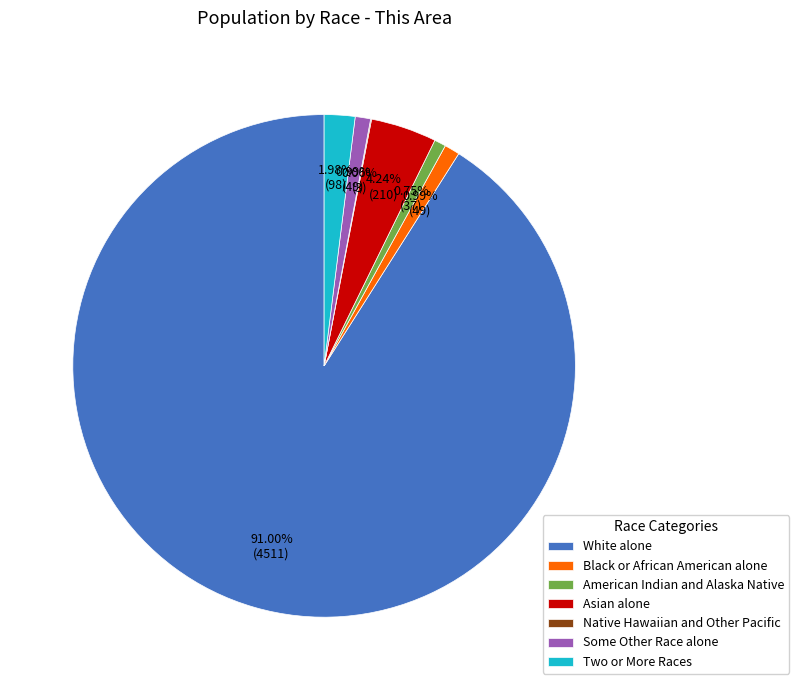

Do Black or African American alone and Some Other Race alone together represent more than half of the pie?

No